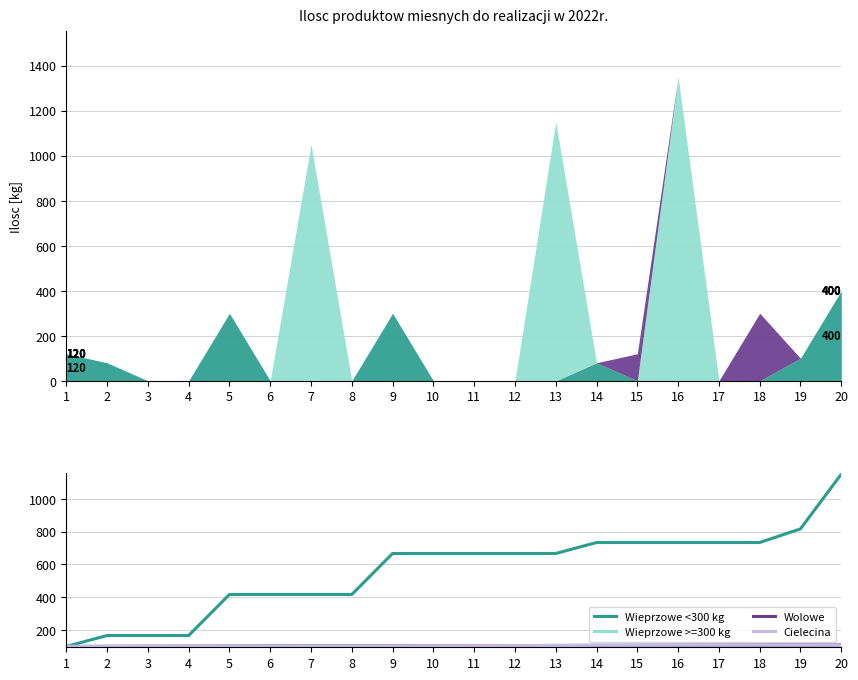

Where is Wolowe nearest to the value 104?

9